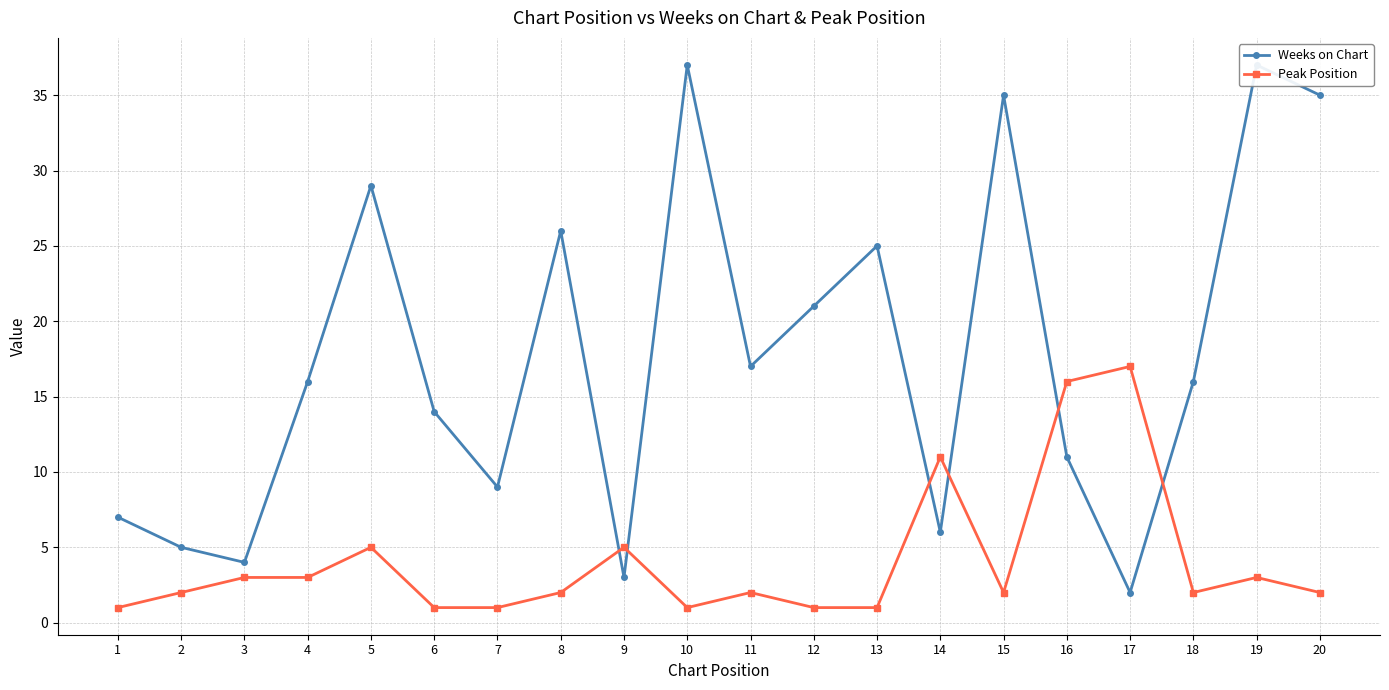

List the series in order of their peak value, highest first.

Weeks on Chart, Peak Position